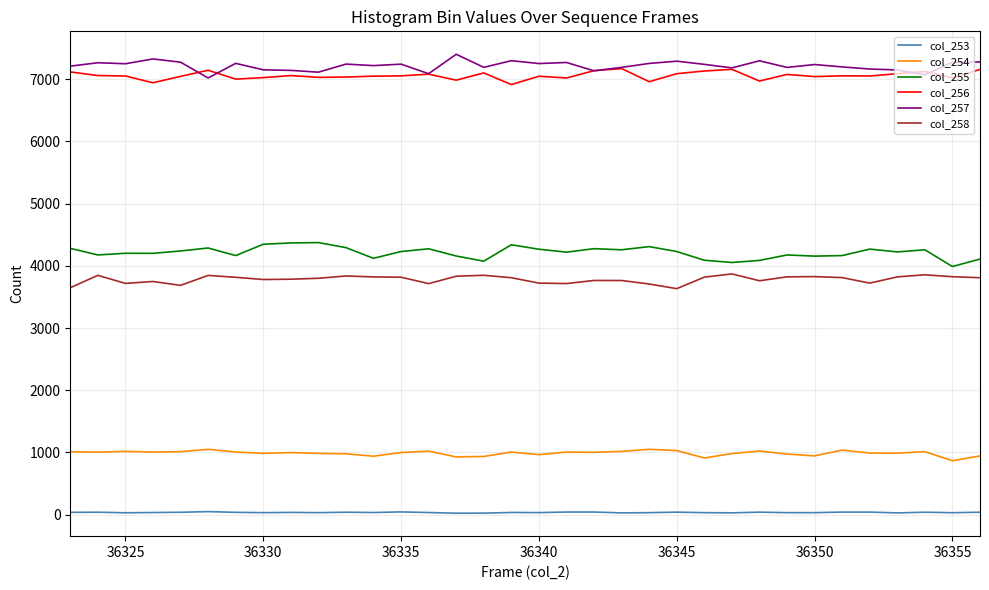

True or false: col_253 and col_254 intersect in this chart.

False